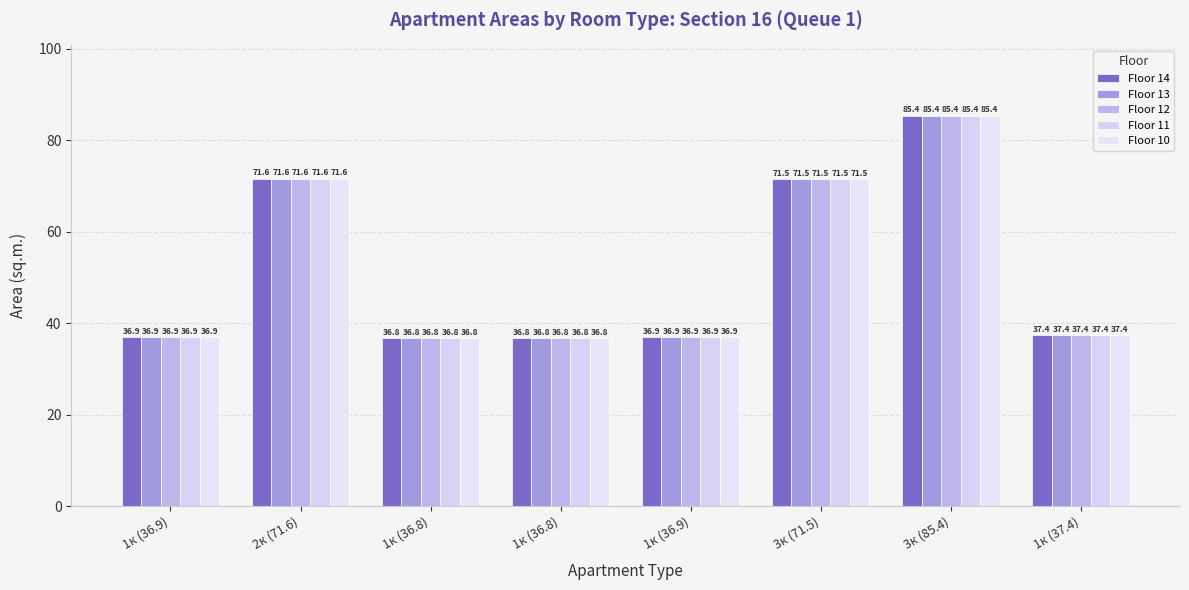

How many distinct data groups are displayed?

5